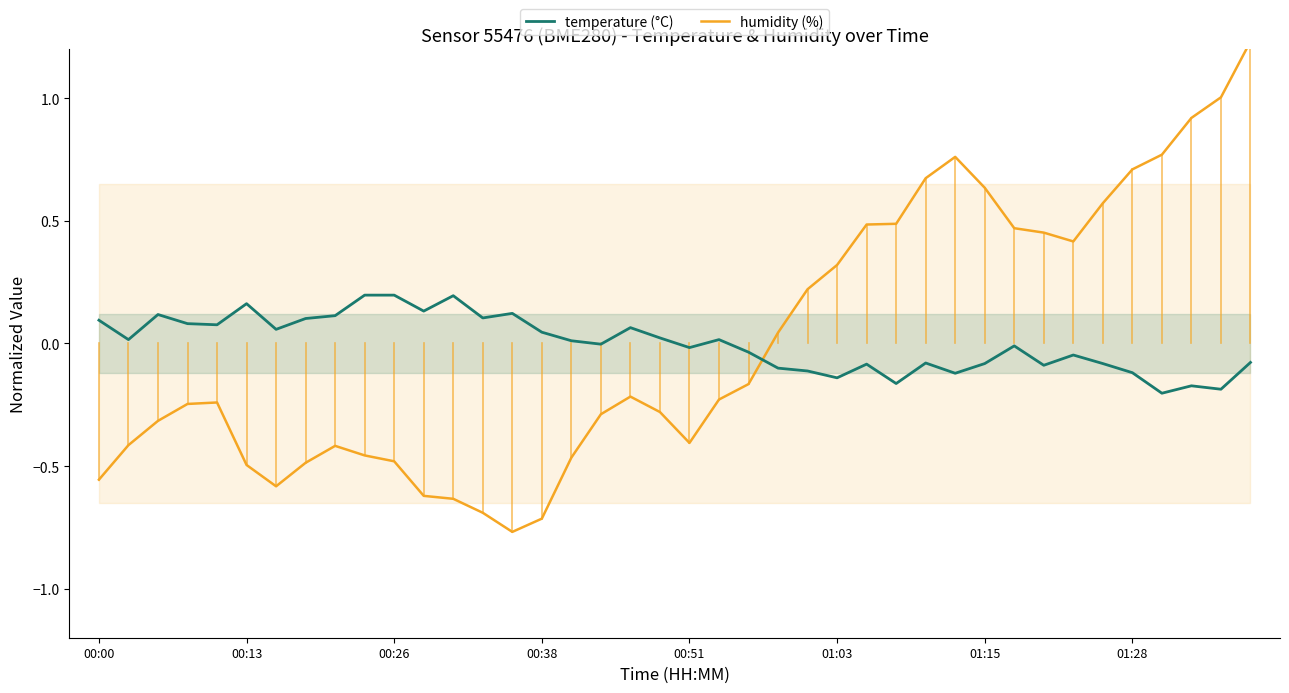

Which series has the widest spread of values?

humidity (%)